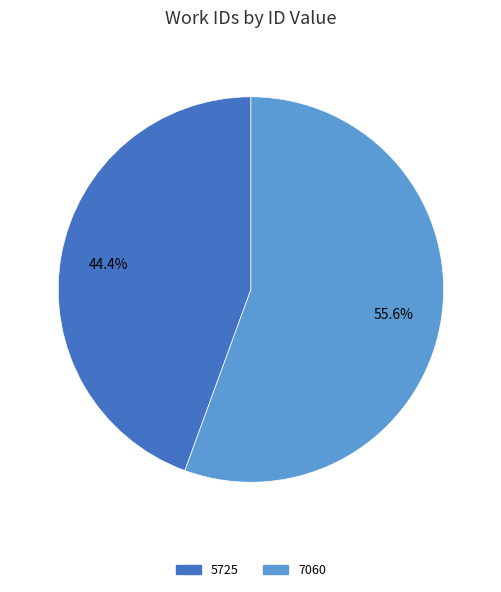

What percentage is NOT represented by 7060?

44.4%